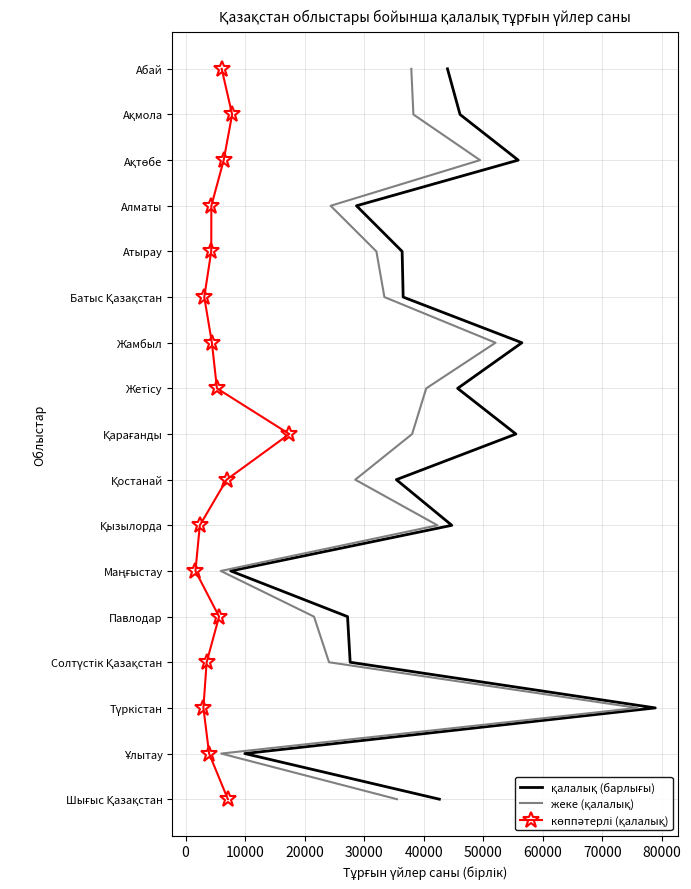

The көппәтерлі (қалалық) series shows 4 at 13. True or false?

False